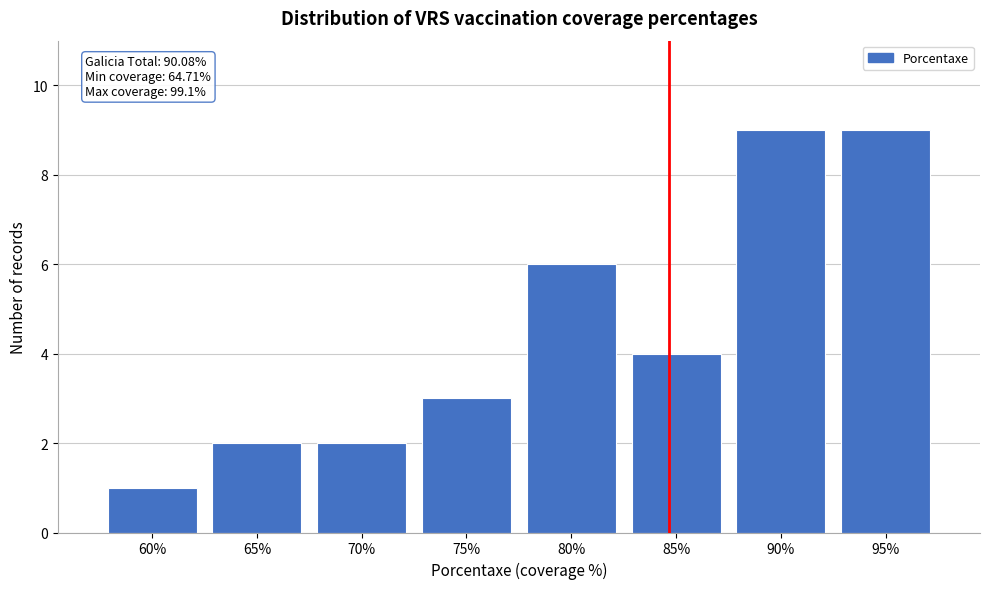

Reading left to right, what are all the values shown in this chart?

60%=1	65%=2	70%=2	75%=3	80%=6	85%=4	90%=9	95%=9